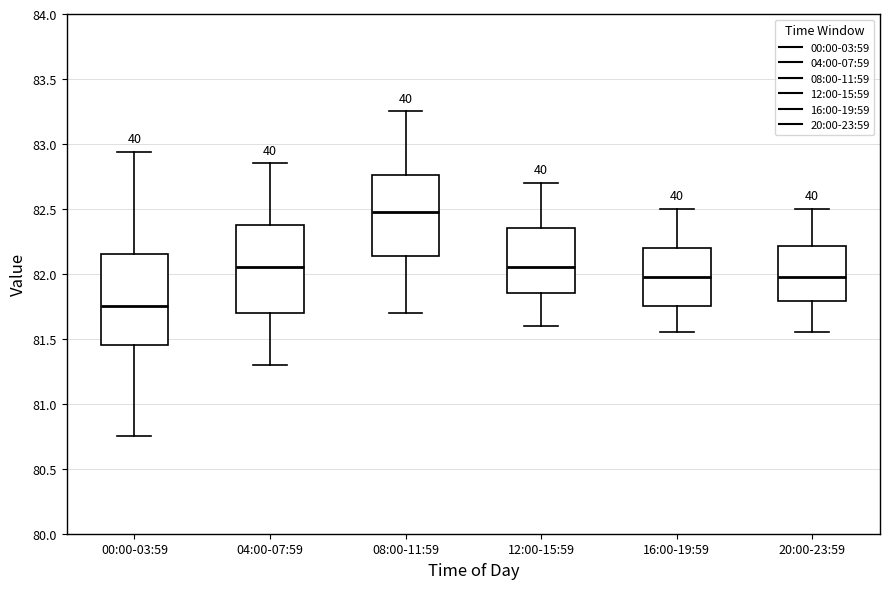

Where does the lower whisker of the box for 12:00-15:59 end on the y-axis? The values are not printed on the chart, so give them approximately, as read against the axis.

81.60